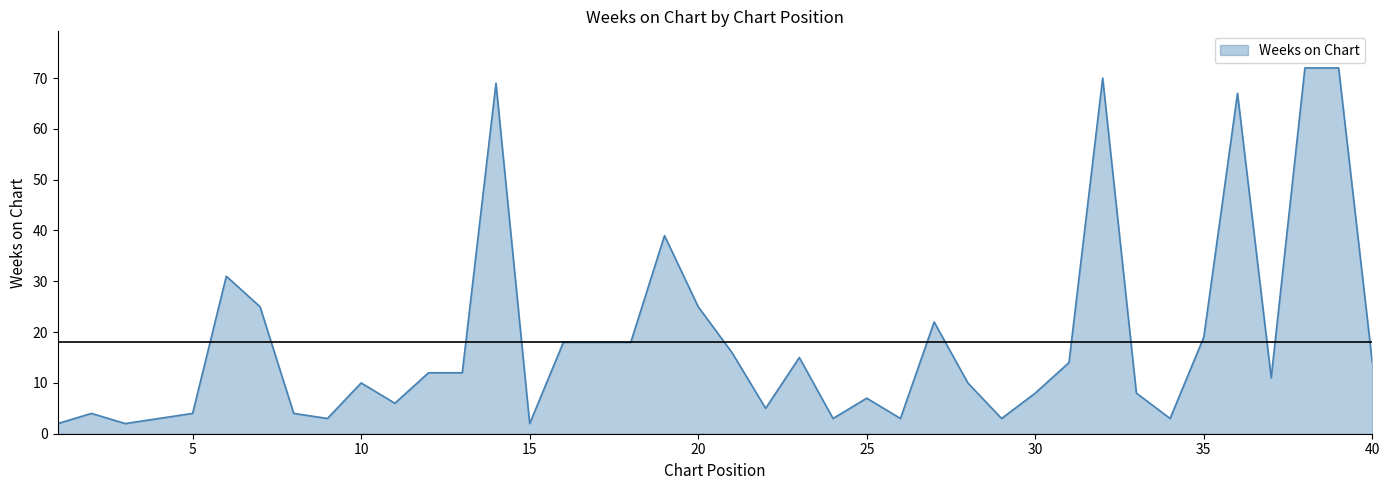

What is the maximum value shown in the chart?

72